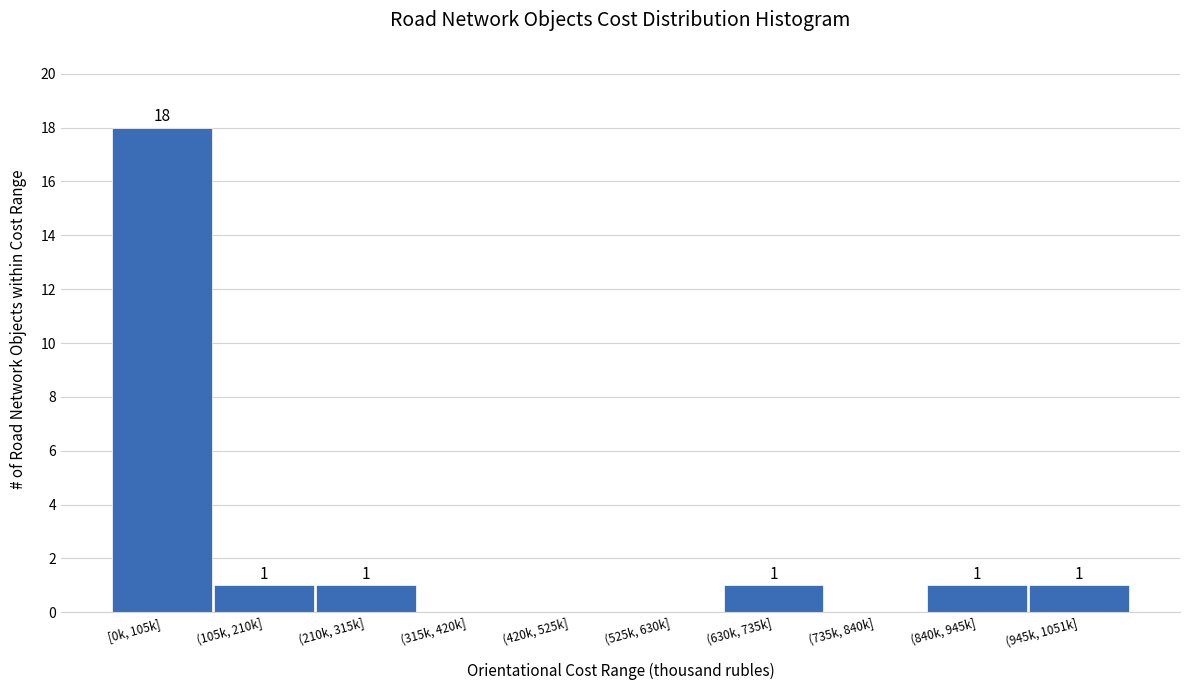

Reading right to left, extract all data points from this chart.

(945k, 1051k]=1	(840k, 945k]=1	(735k, 840k]=0	(630k, 735k]=1	(525k, 630k]=0	(420k, 525k]=0	(315k, 420k]=0	(210k, 315k]=1	(105k, 210k]=1	[0k, 105k]=18